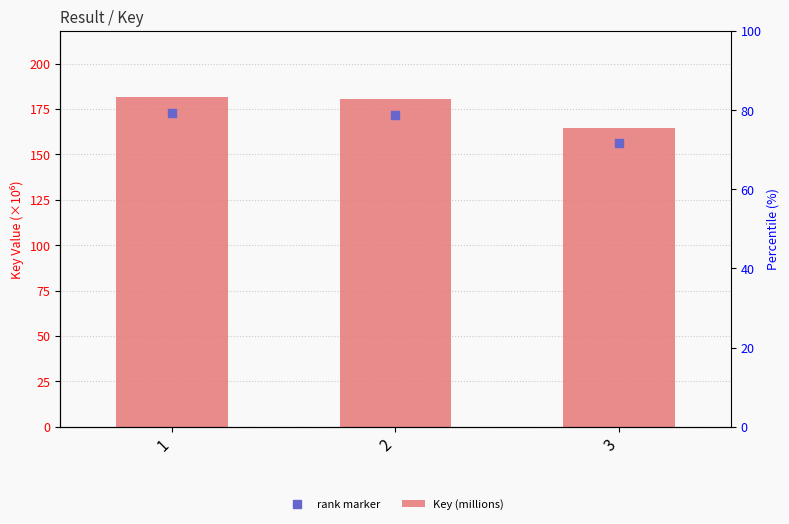

What is the average value?

175.6